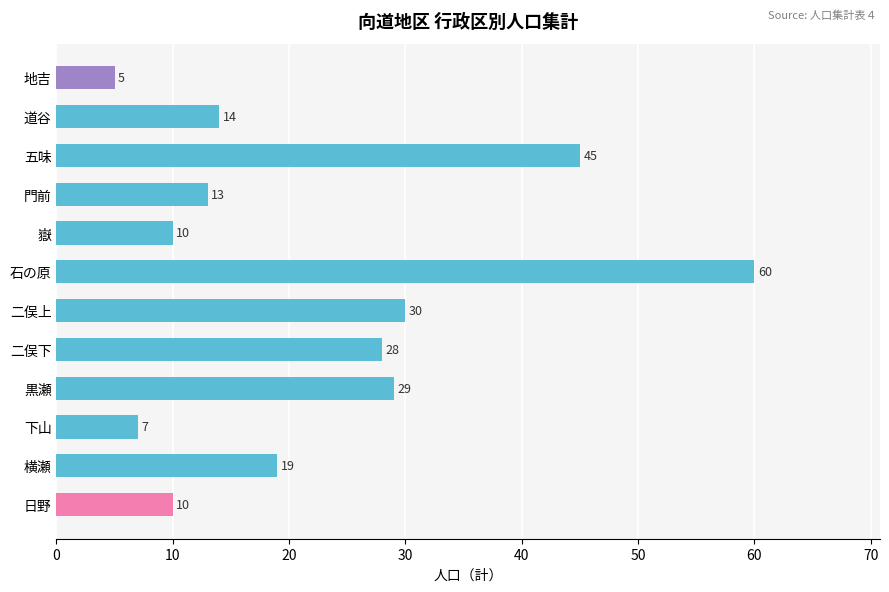

Count the number of categories in the chart.

12